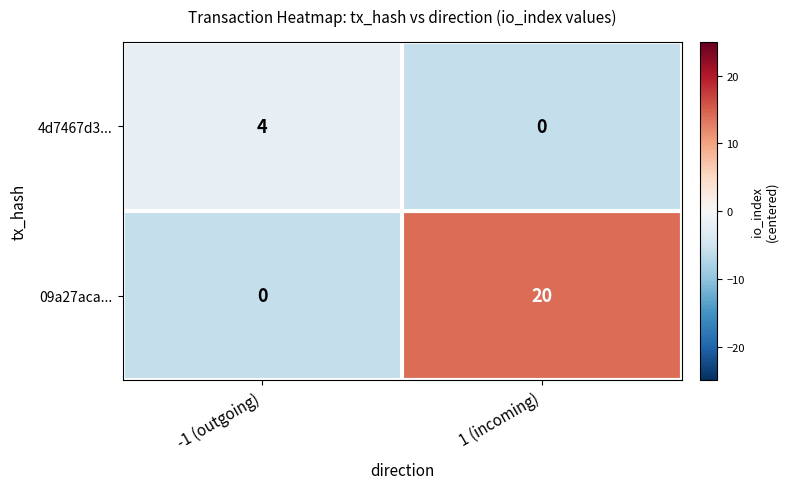

Is it true that 09a27aca... equals 10 at 1 (incoming)?

False